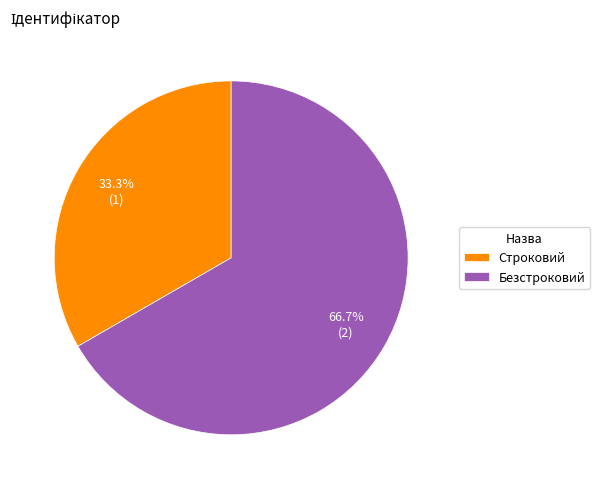

Which category has the smallest portion of the pie?

Строковий